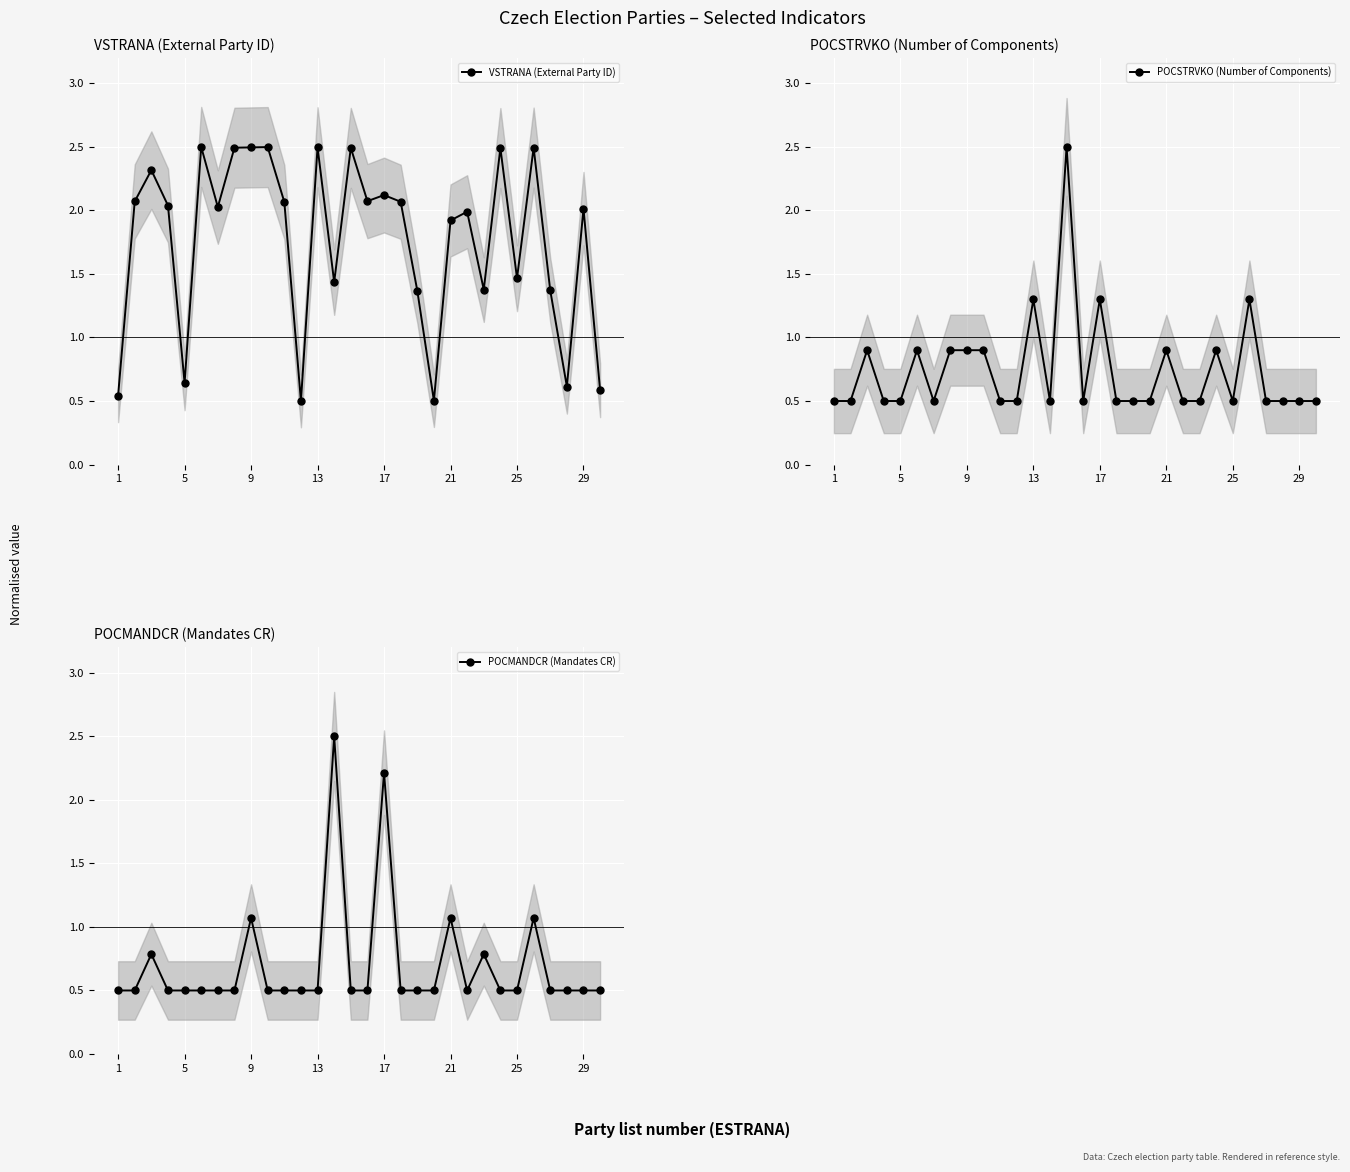

Is it true that VSTRANA (External Party ID) equals 2.0 at 25?

False